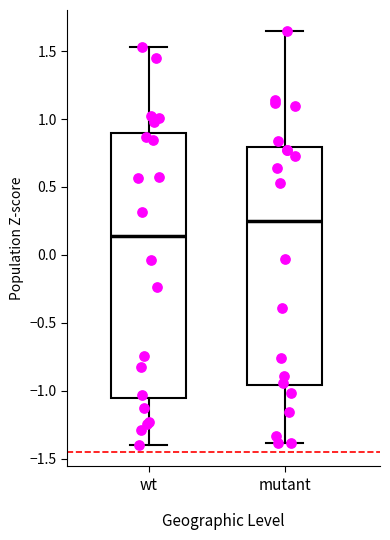

Reading left to right, transcribe this box plot: for each box, give where its median line is, the range the box spans, and where its two whiskers end, as read against the y-axis. The values are not printed on the chart, so give them approximately, as read against the axis.

wt: median 0.15, box -1.05 to 0.90, whiskers -1.40 to 1.55
mutant: median 0.25, box -0.95 to 0.80, whiskers -1.40 to 1.65